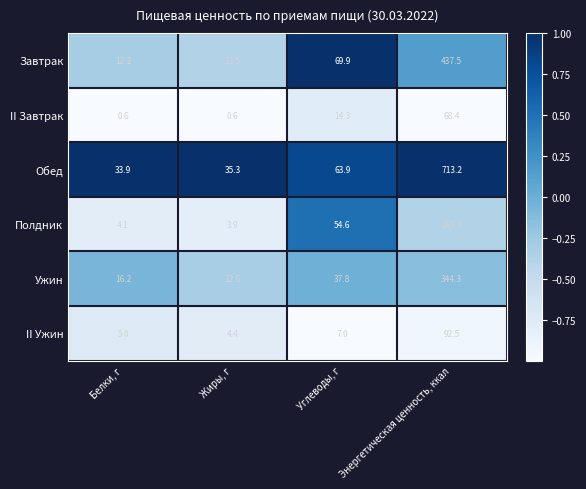

What is the difference between the Полдник values at Энергетическая ценность, ккал and Жиры, г?

265.4